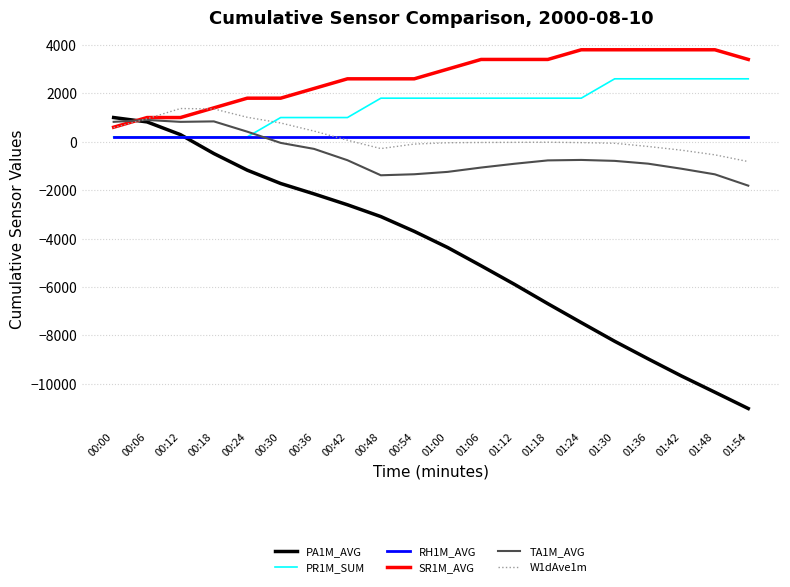

The PR1M_SUM series shows 4476.8 at 01:42. True or false?

False